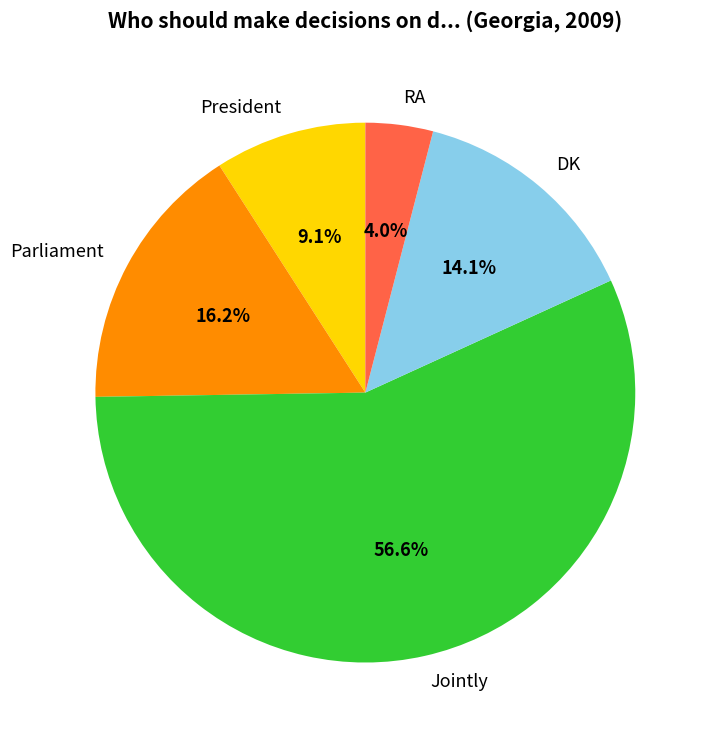

Which has a higher value, RA or President?

President